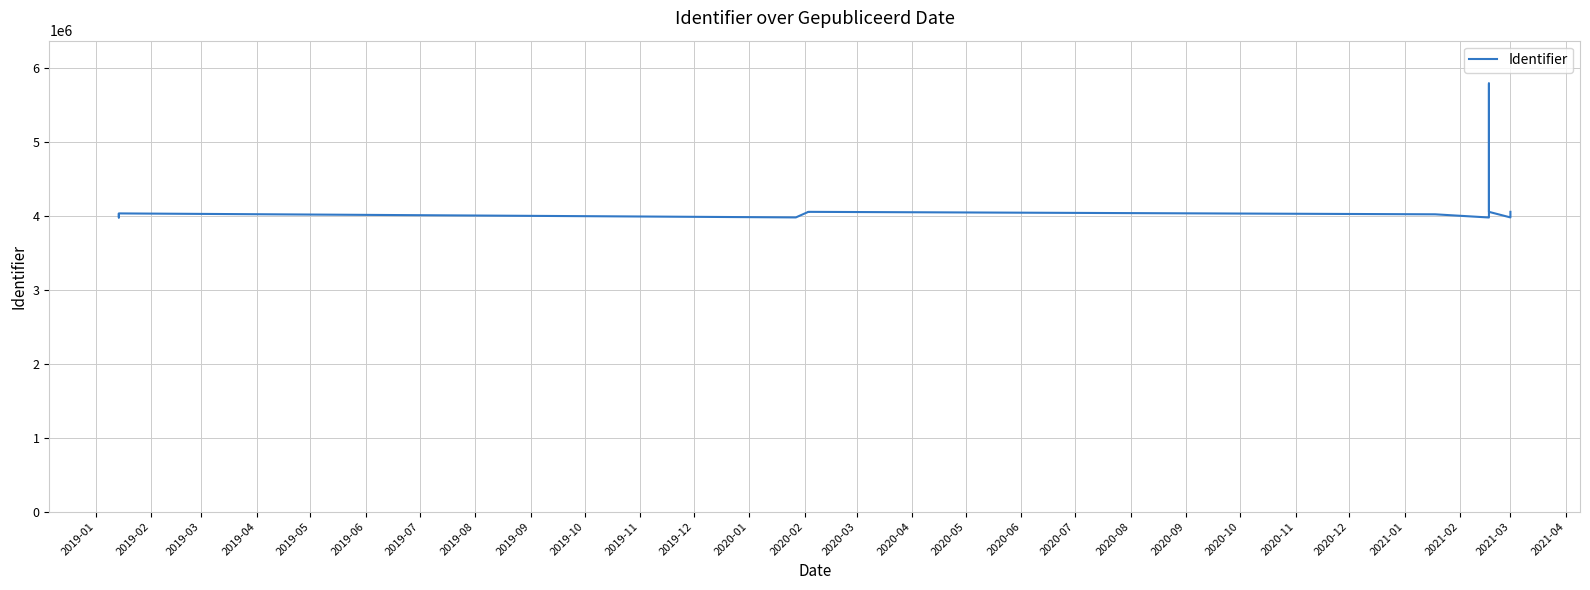

What is the average value?

4109093